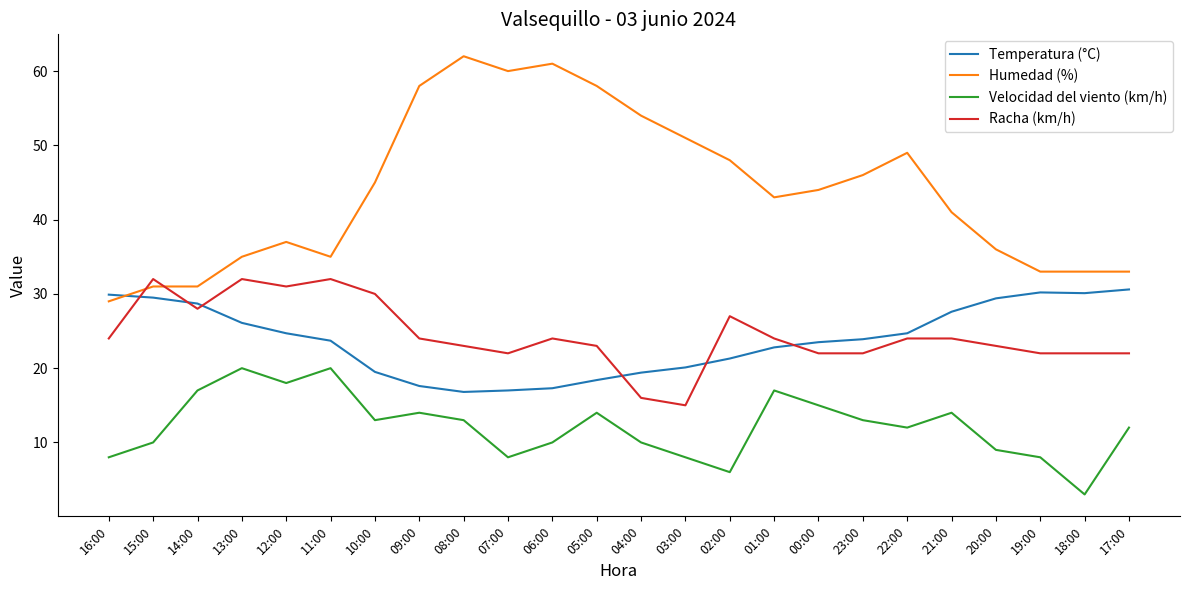

Between which two adjacent categories do Racha (km/h) and Humedad (%) first intersect?

16:00 and 15:00